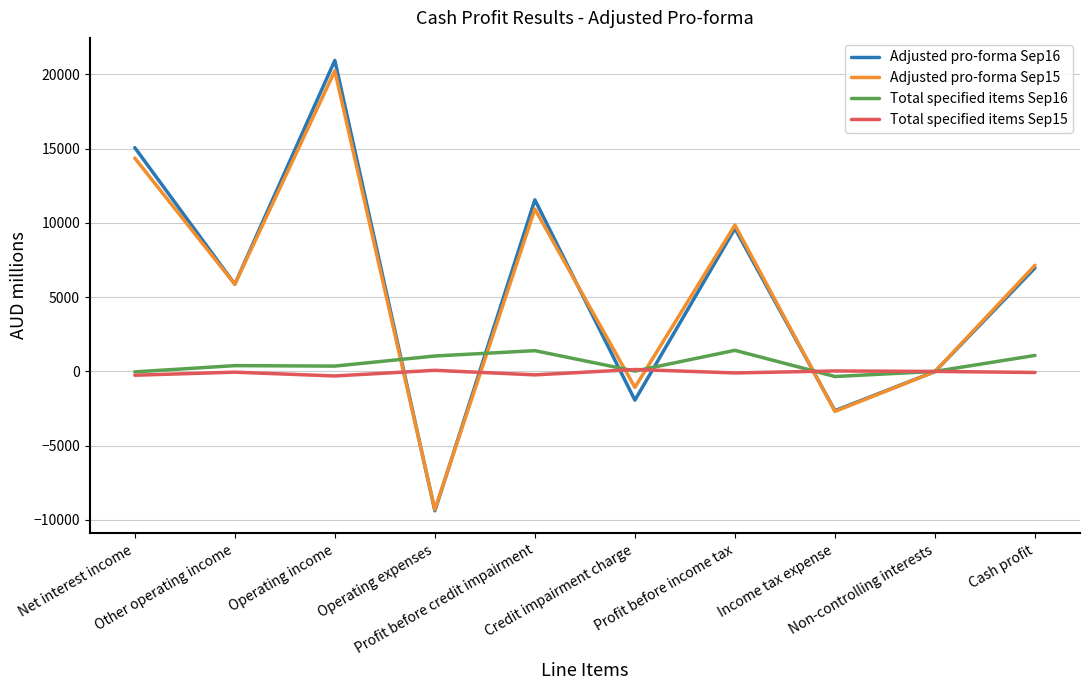

Which series has the largest range (max minus min)?

Adjusted pro-forma Sep16